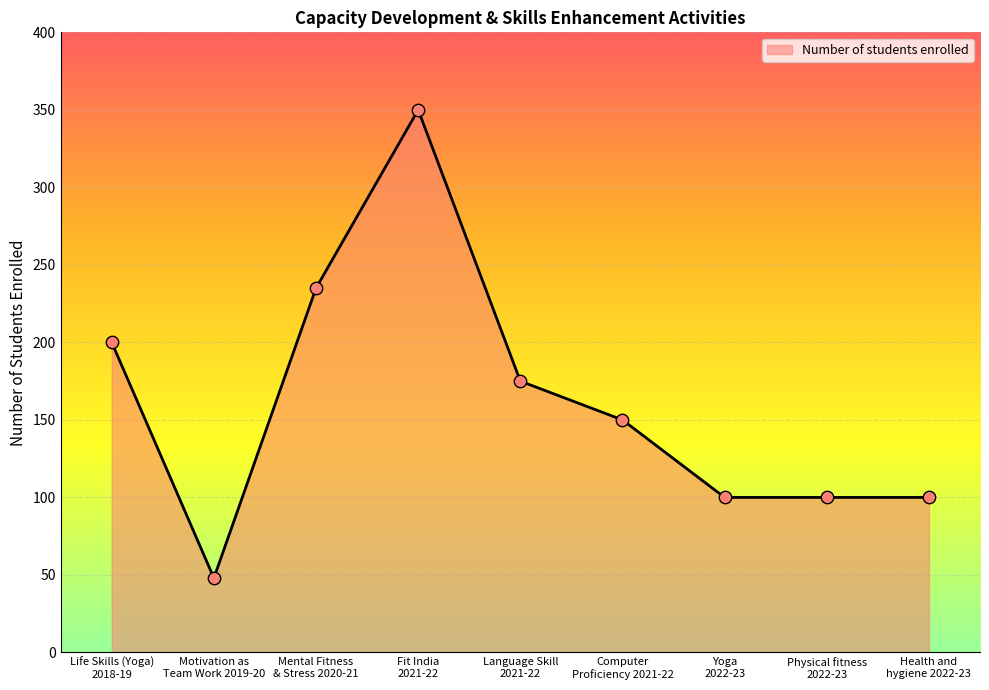

What is the ratio of the value at Motivation as
Team Work 2019-20 to the value at Language Skill
2021-22?

0.3